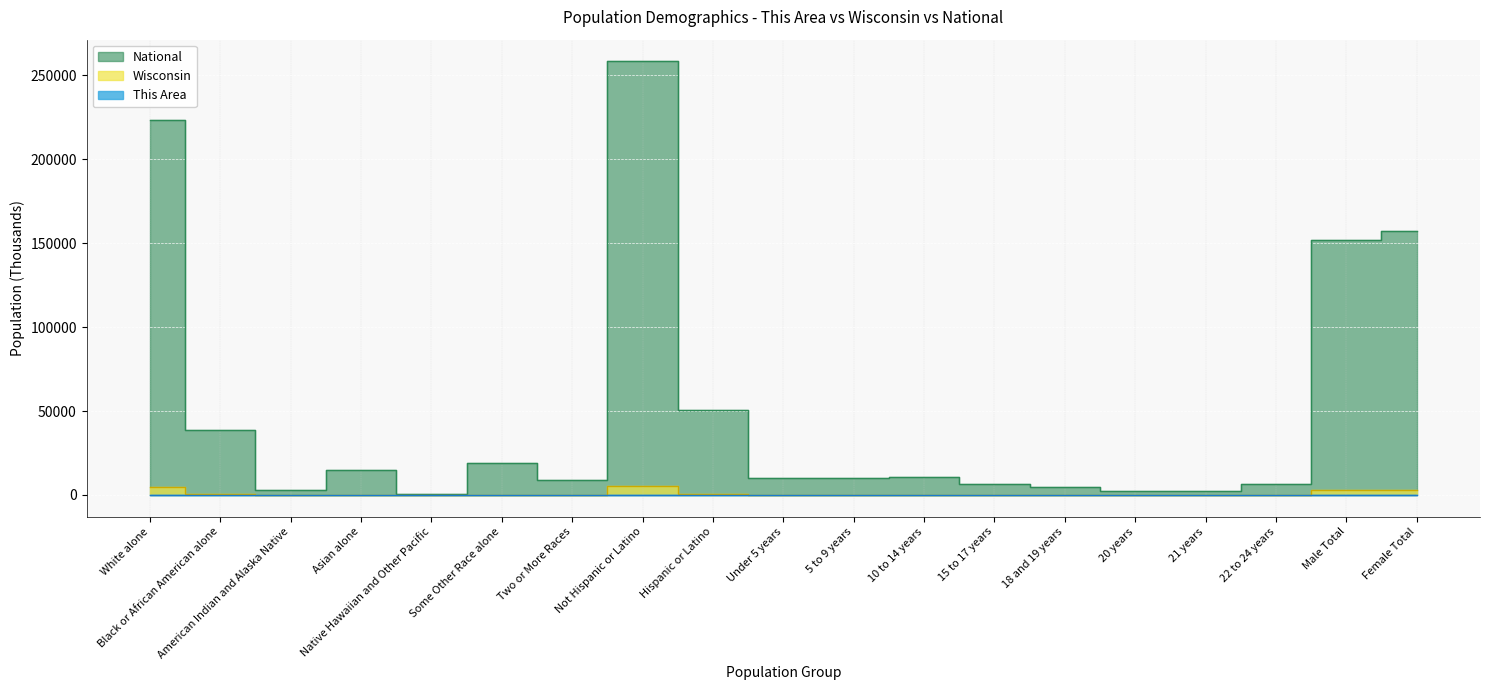

How many data points does each series have?

19